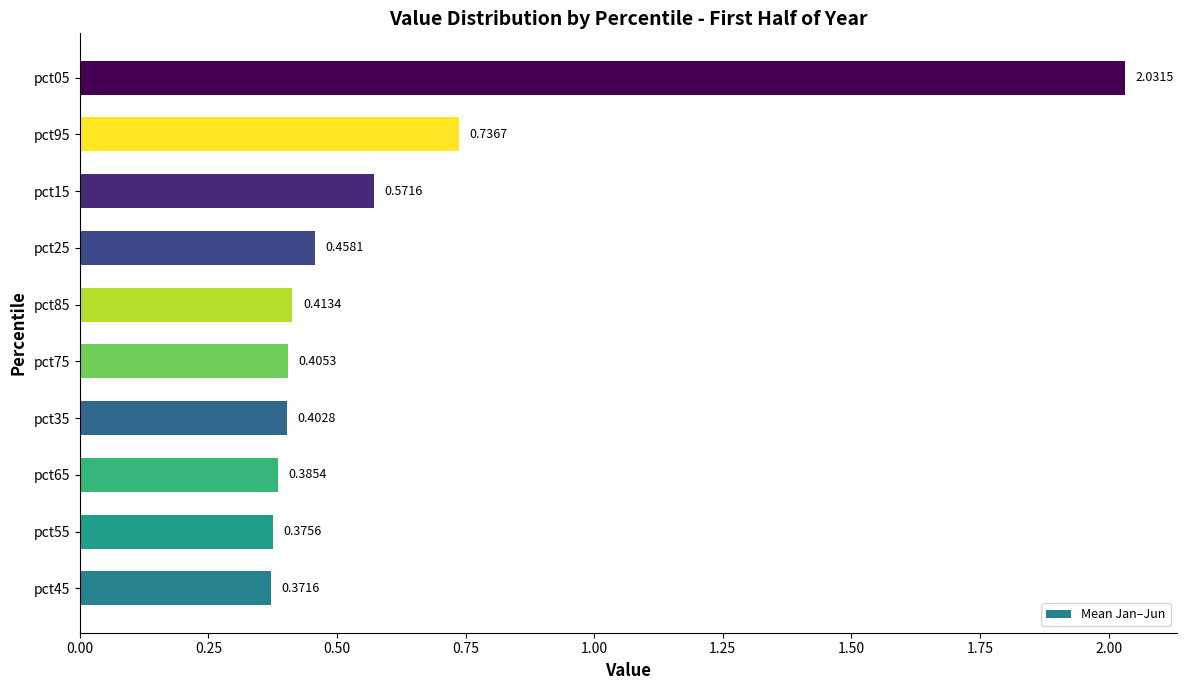

Where is the data nearest to the value 1?

pct95